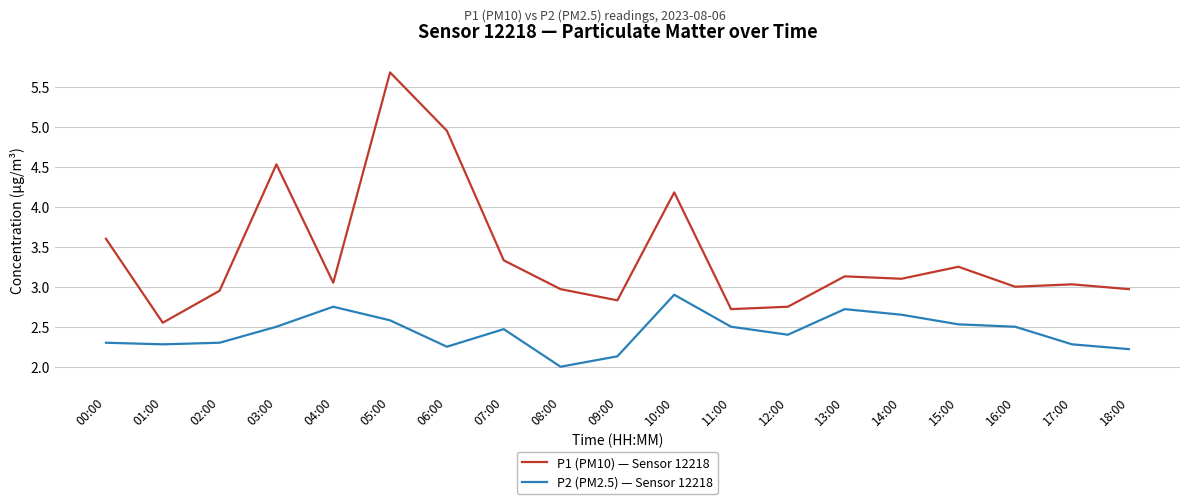

In P2 (PM2.5) — Sensor 12218, how many points are higher than both neighbors (excluding endpoints)?

4